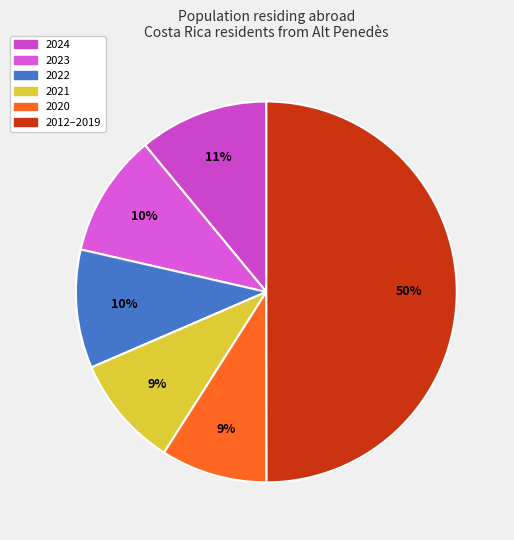

Is there a majority slice in this chart?

No